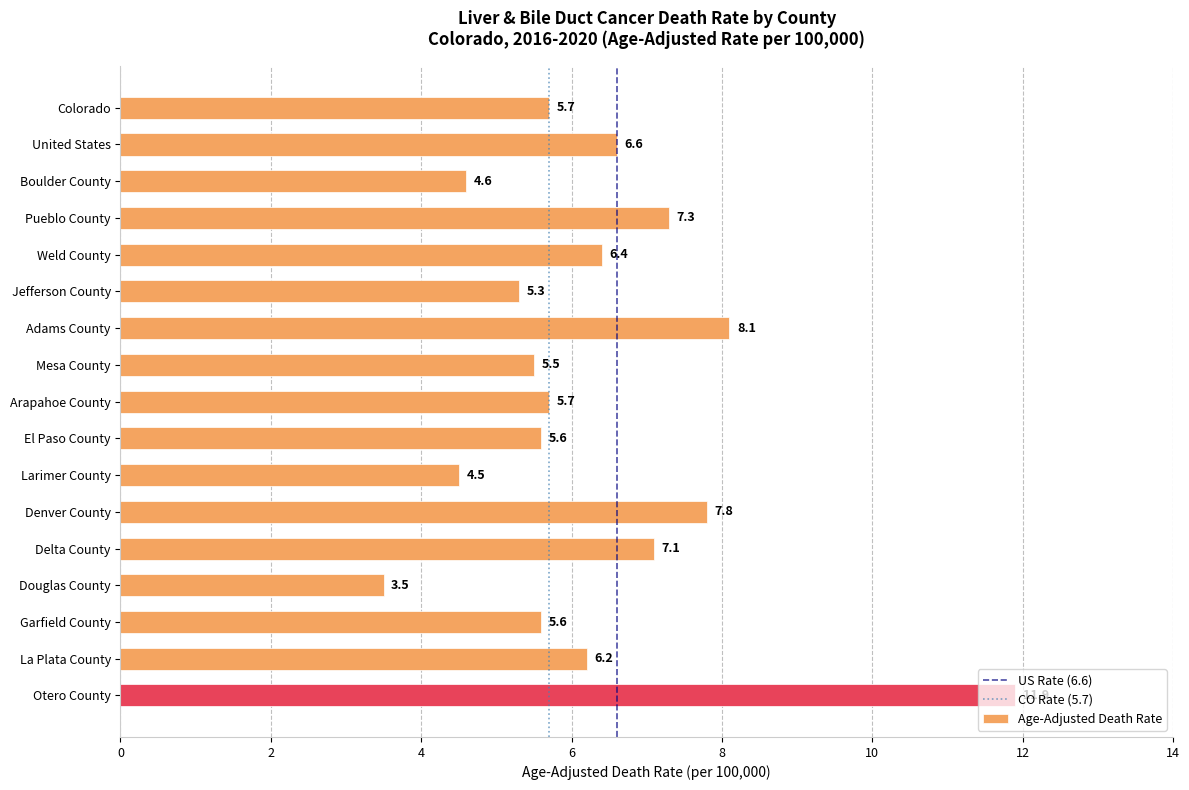

True or false: the data shows 4.5 at Larimer County.

True